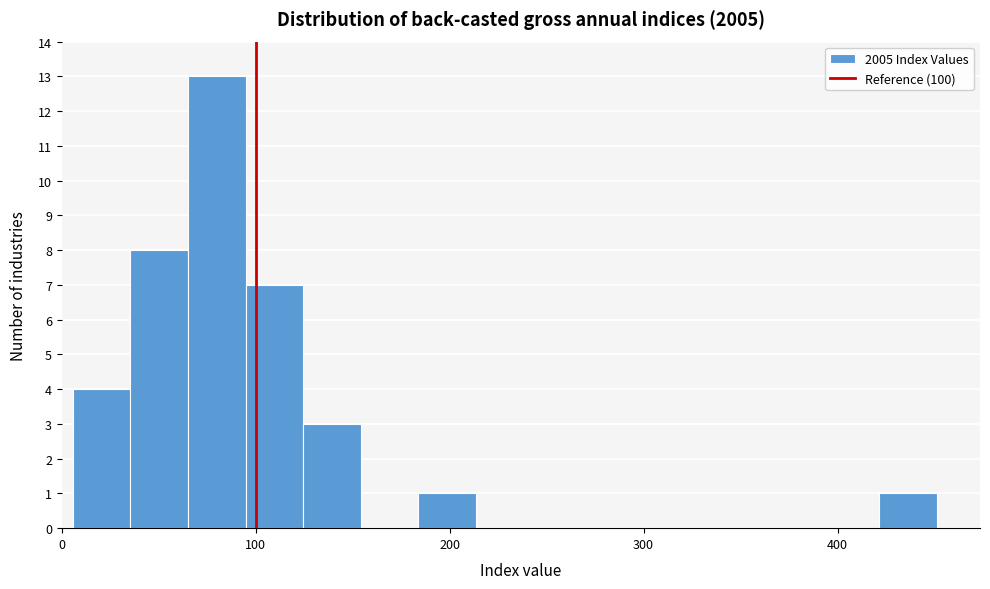

Around what value on the x-axis is the tallest bar? Give the approximate position of its centre, as read against the axis.

80